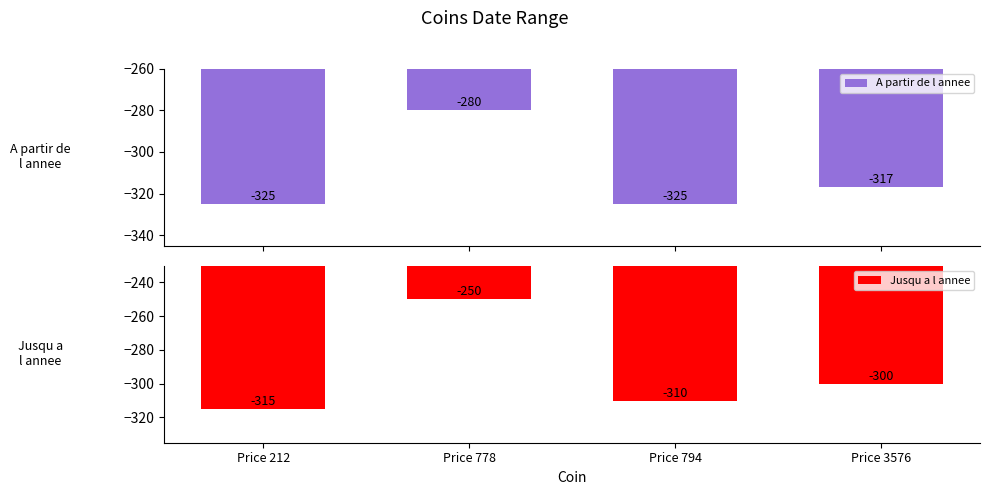

Reading right to left, list all the values displayed in this chart.

A partir de l annee: -317	-325	-280	-325
Jusqu a l annee: -300	-310	-250	-315